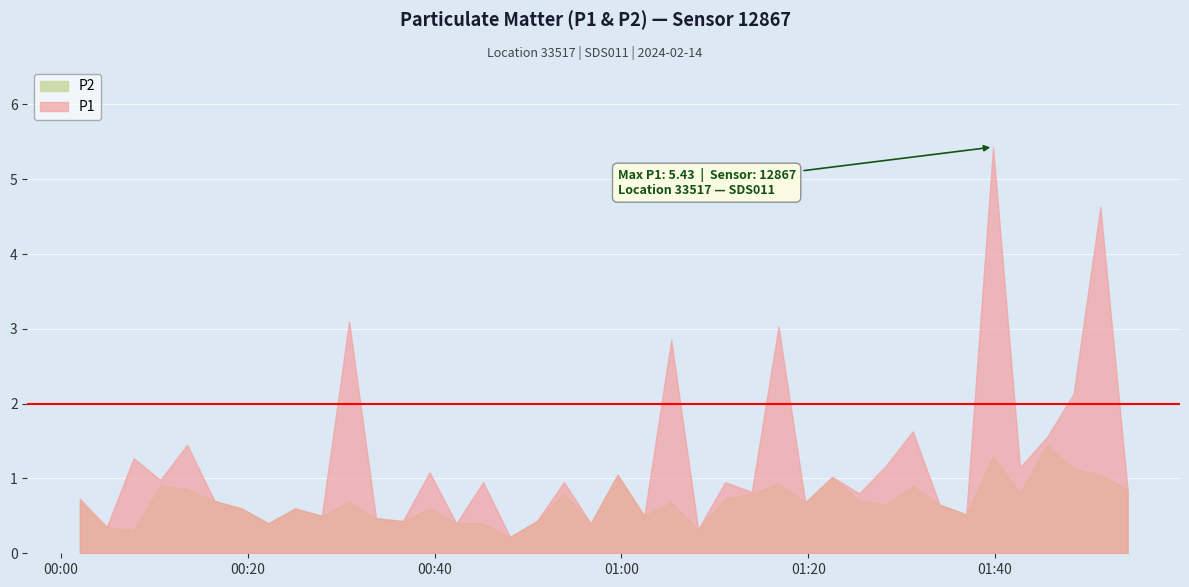

What is the lowest value of the P2 series?

0.2